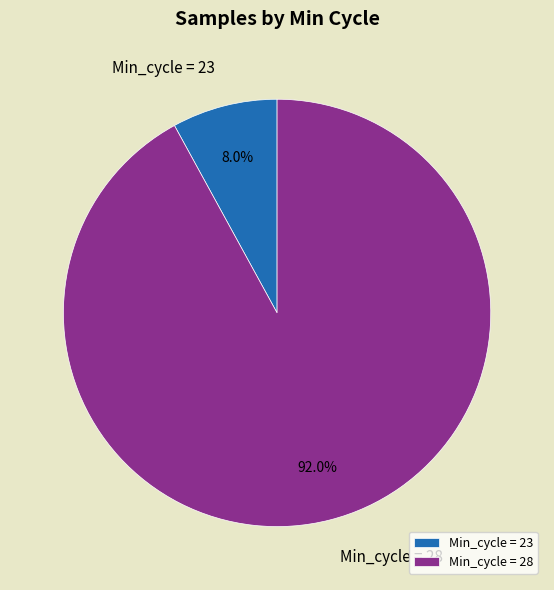

To the nearest percent, what is the average slice percentage?

50%